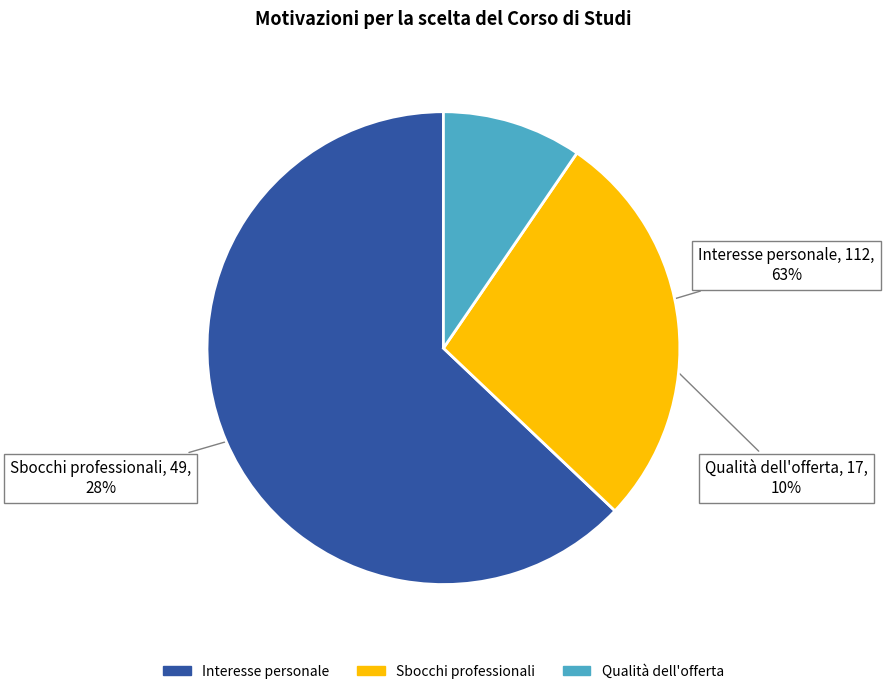

How many segments does this pie chart have?

3